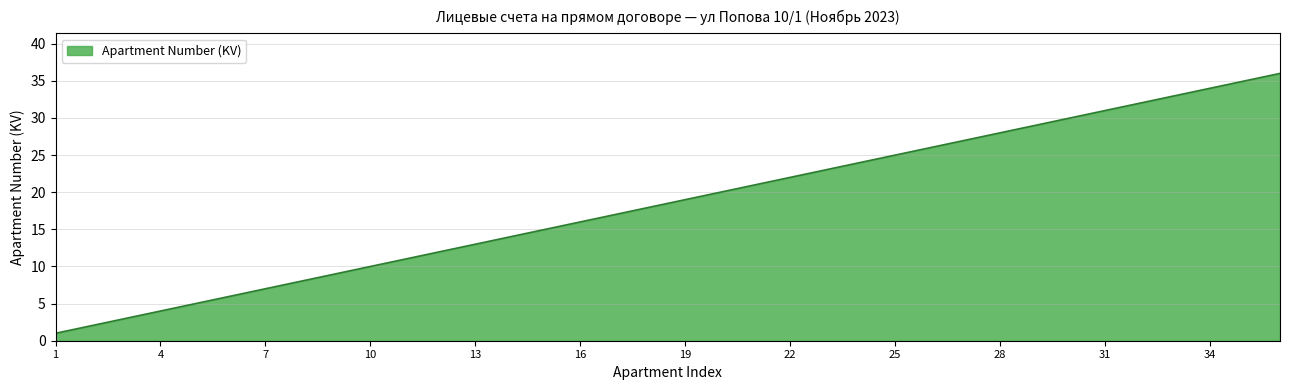

What is the difference between the maximum and minimum values?

35